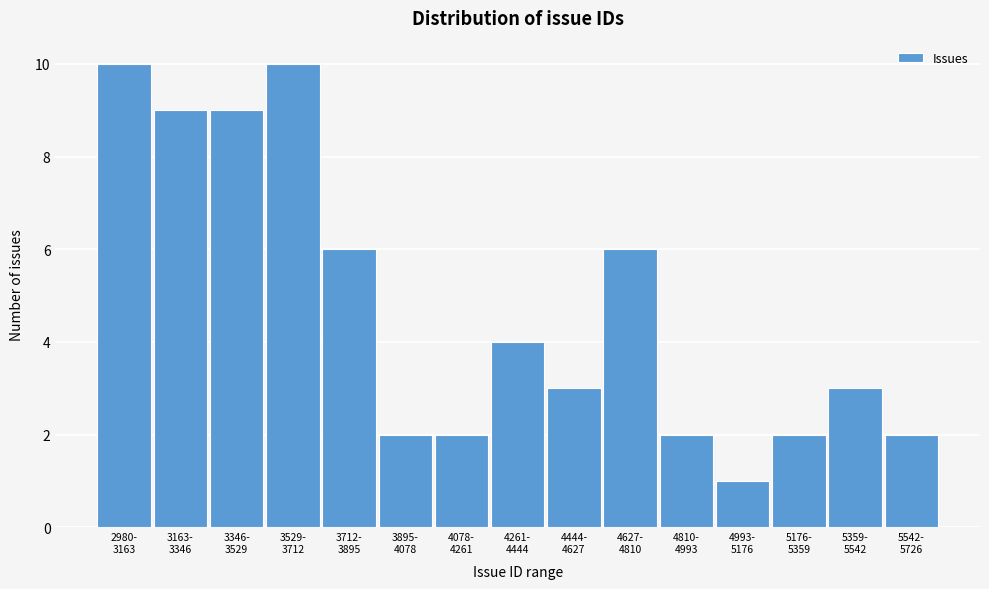

Reading left to right, what are all the values shown in this chart?

10	9	9	10	6	2	2	4	3	6	2	1	2	3	2